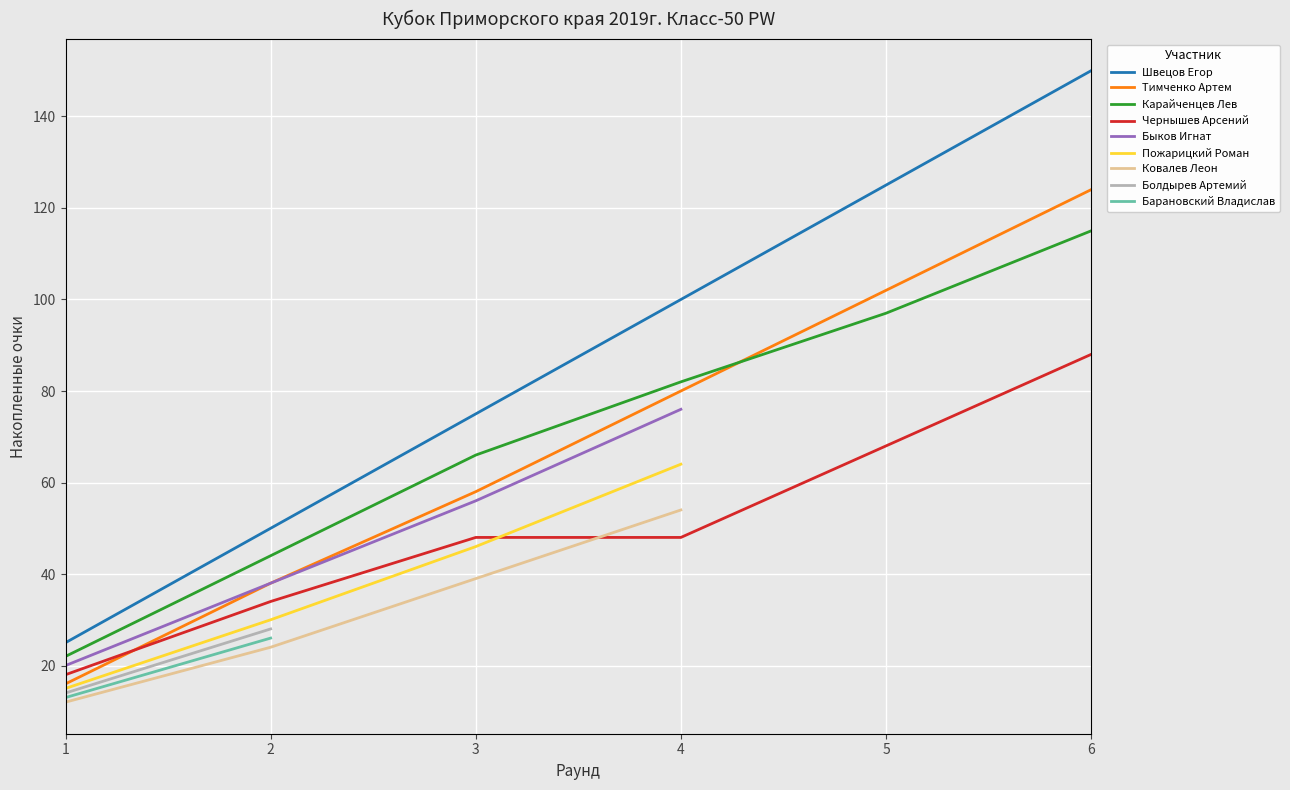

What is the minimum value for Тимченко Артем?

16